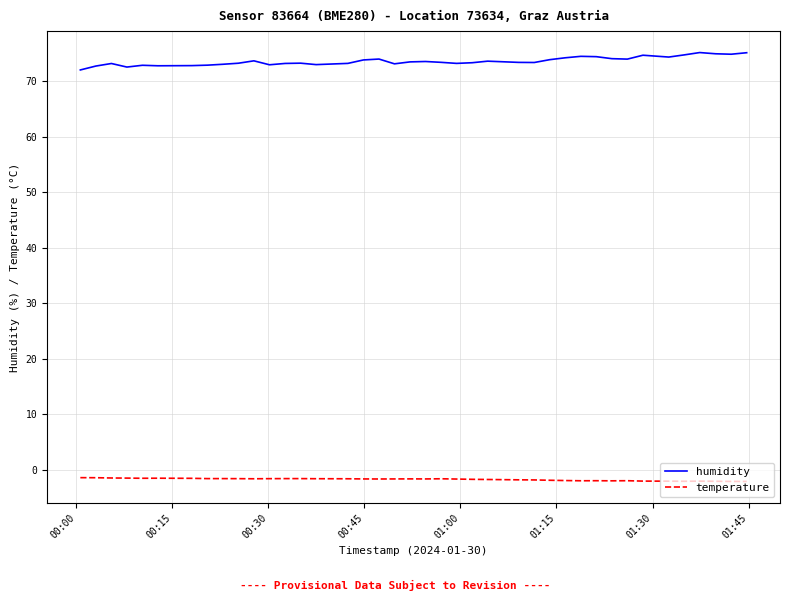

True or false: humidity and temperature intersect in this chart.

False